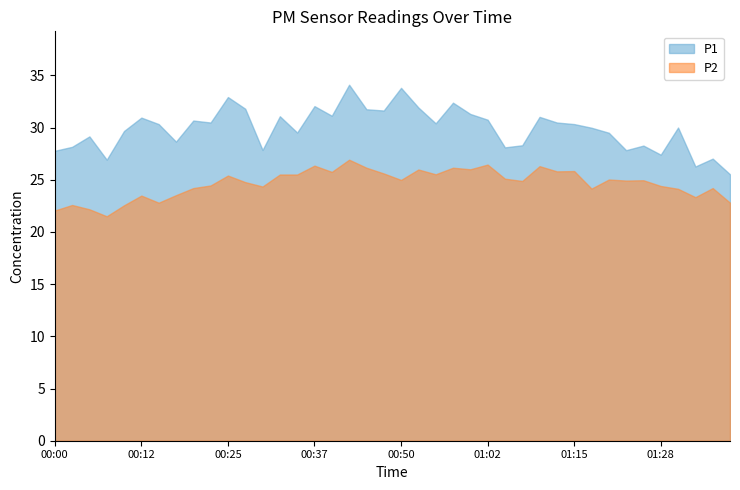

Where is the first local maximum for P1?

00:05